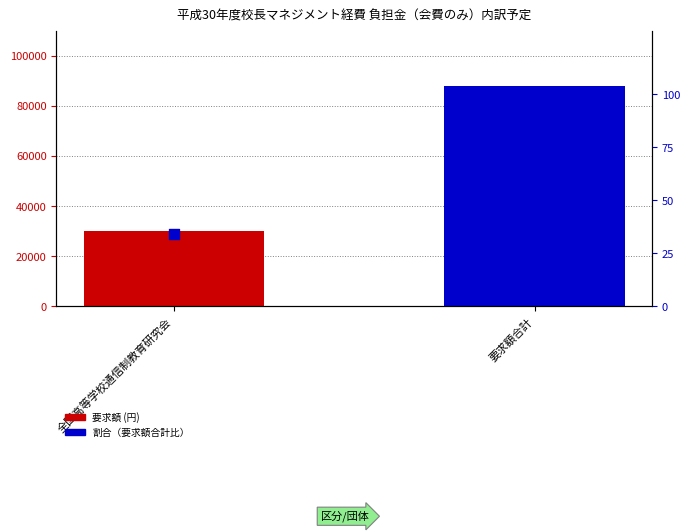

Which series has the largest Y range (max minus min)?

要求額